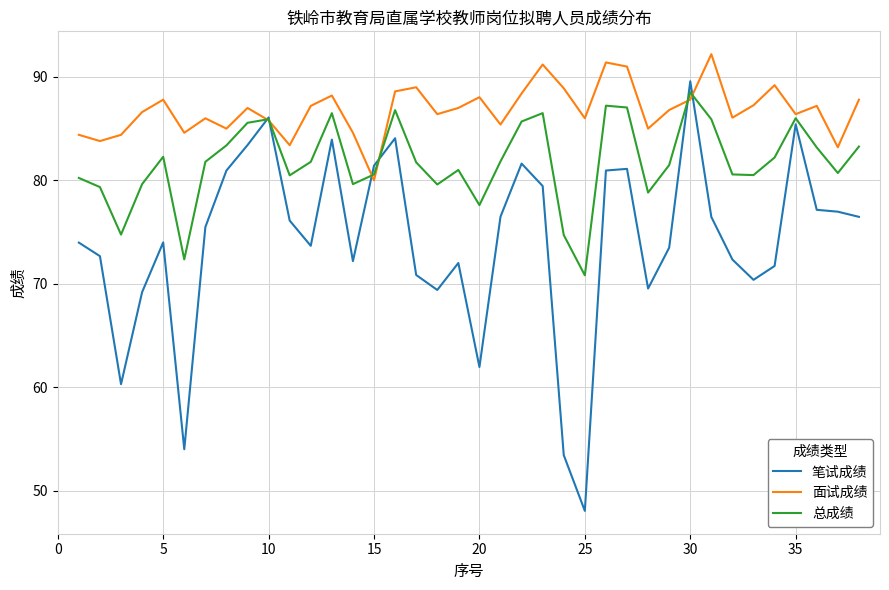

Which series has the largest range (max minus min)?

笔试成绩